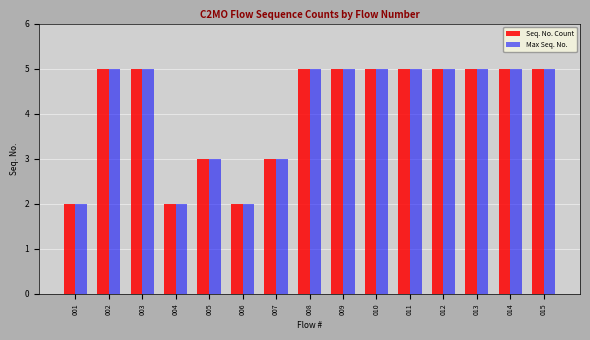

What is the maximum value shown in the chart?

5